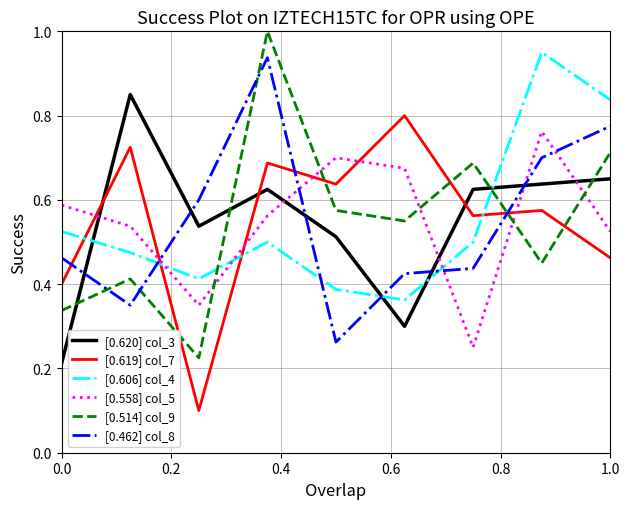

Which series has the widest spread of values?

[0.514] col_9